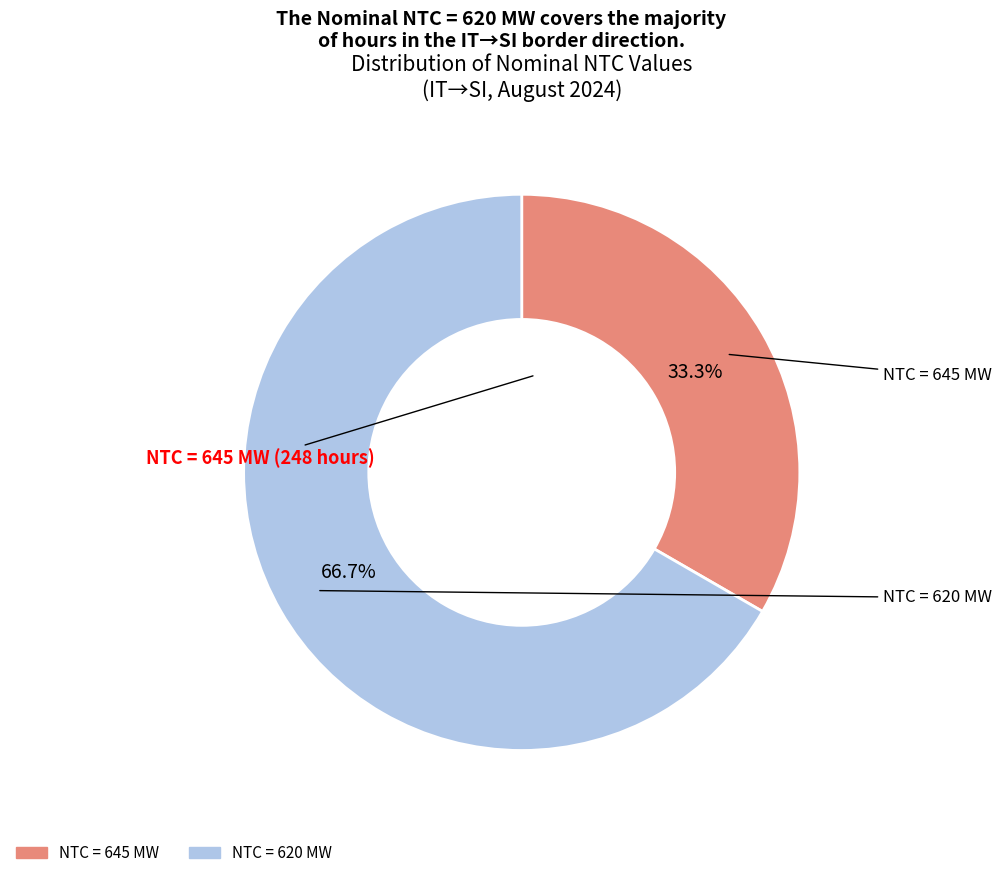

Is there any slice that represents more than half of the pie?

Yes